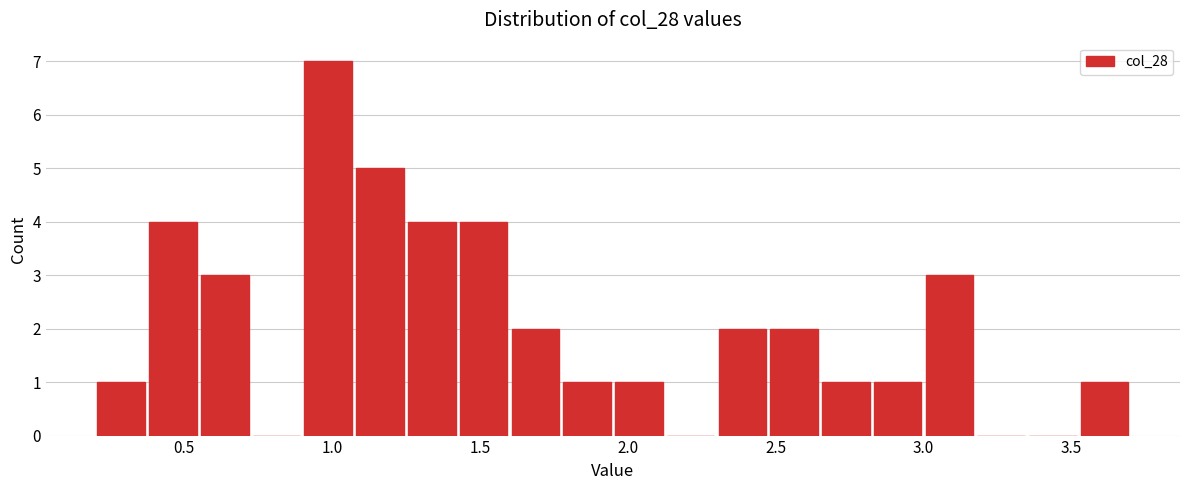

Read against the x-axis, roughly where is the centre of the tallest bar?

1.00